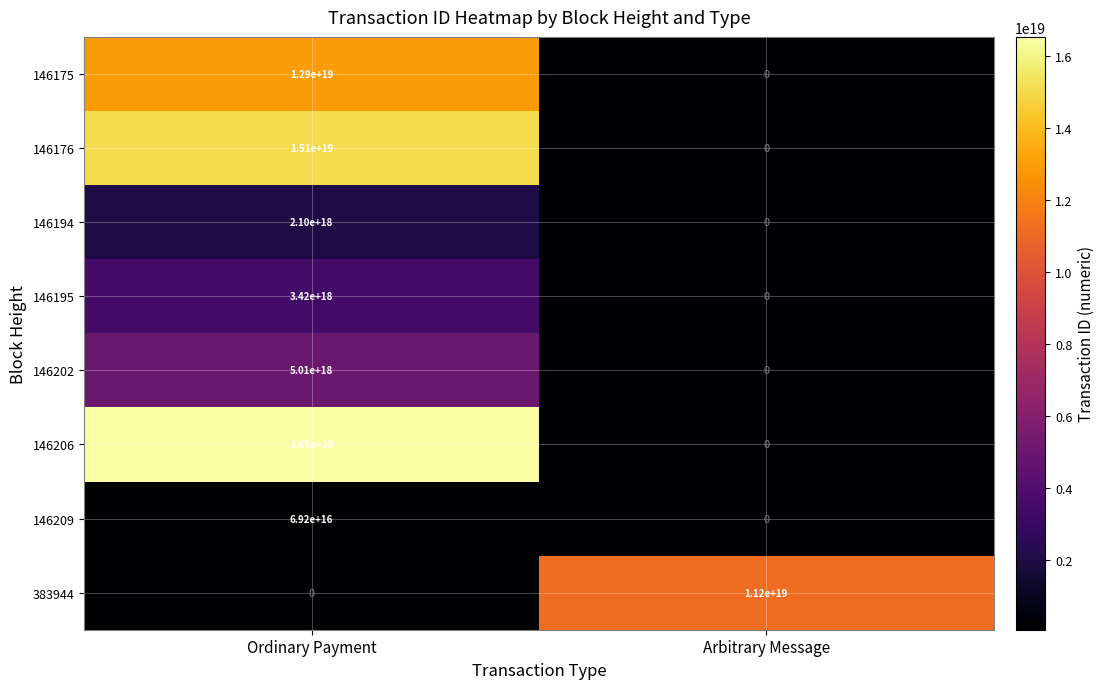

Between Ordinary Payment and Arbitrary Message, which series saw the biggest shift?

146206